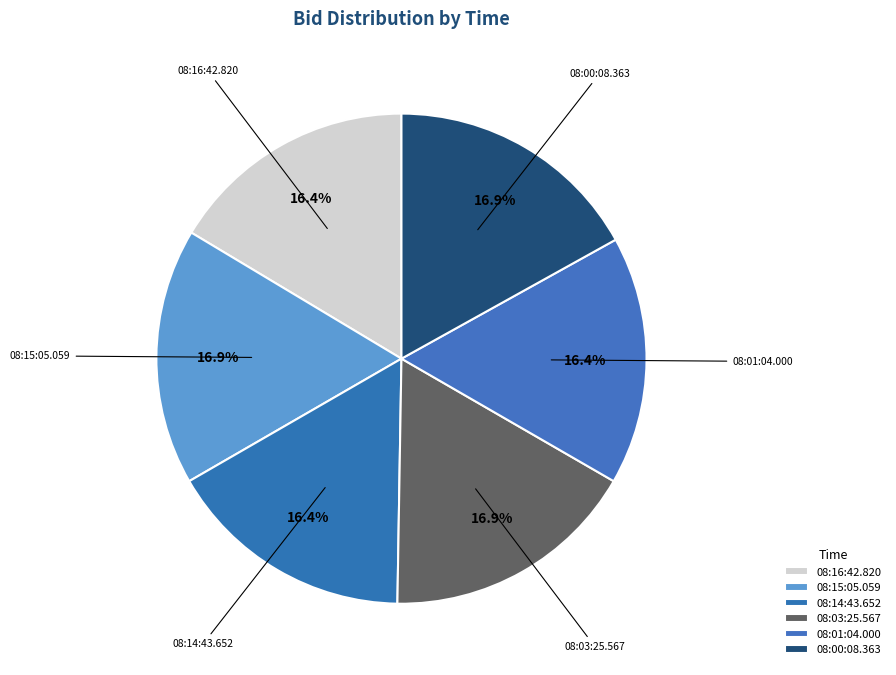

How many segments does this pie chart have?

6